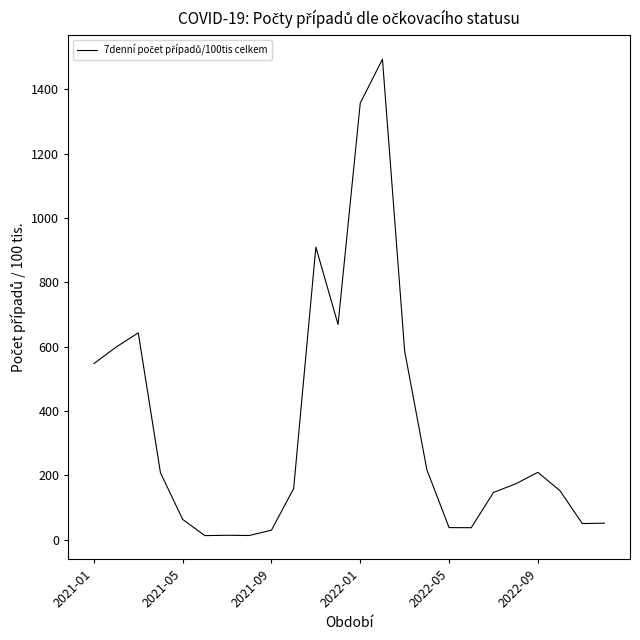

What is the greatest value displayed?

1493.8